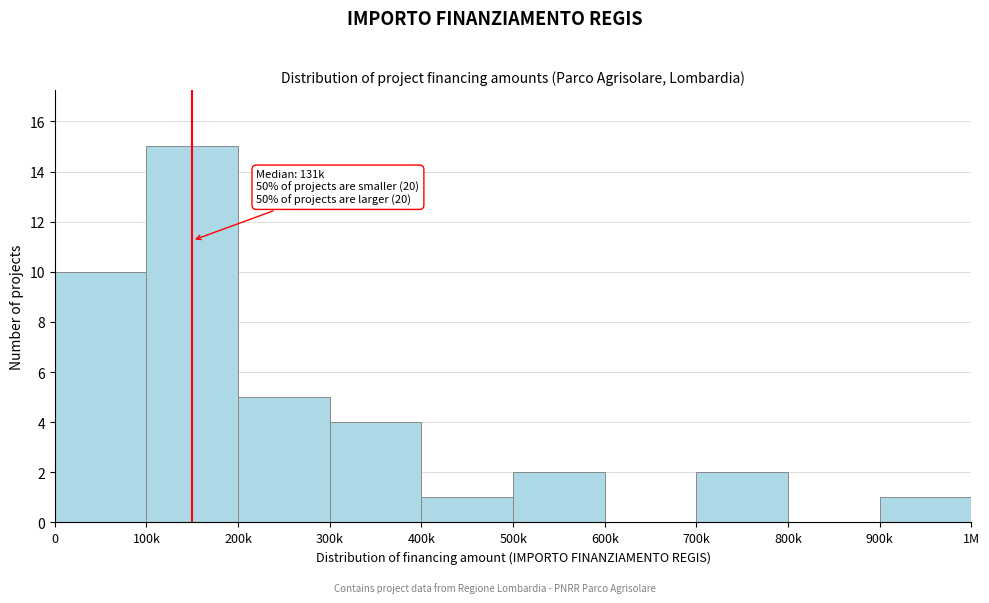

Reading left to right, extract all data points from this chart.

0=10	100k=15	200k=5	300k=4	400k=1	500k=2	600k=0	700k=2	800k=0	900k=1